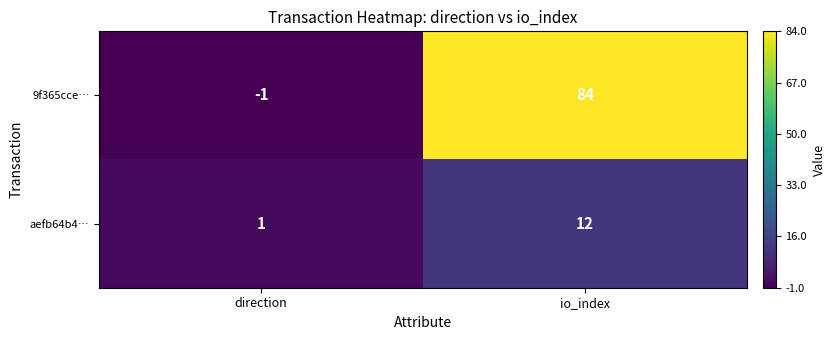

Is it true that 9f365cce… equals 0 at direction?

False